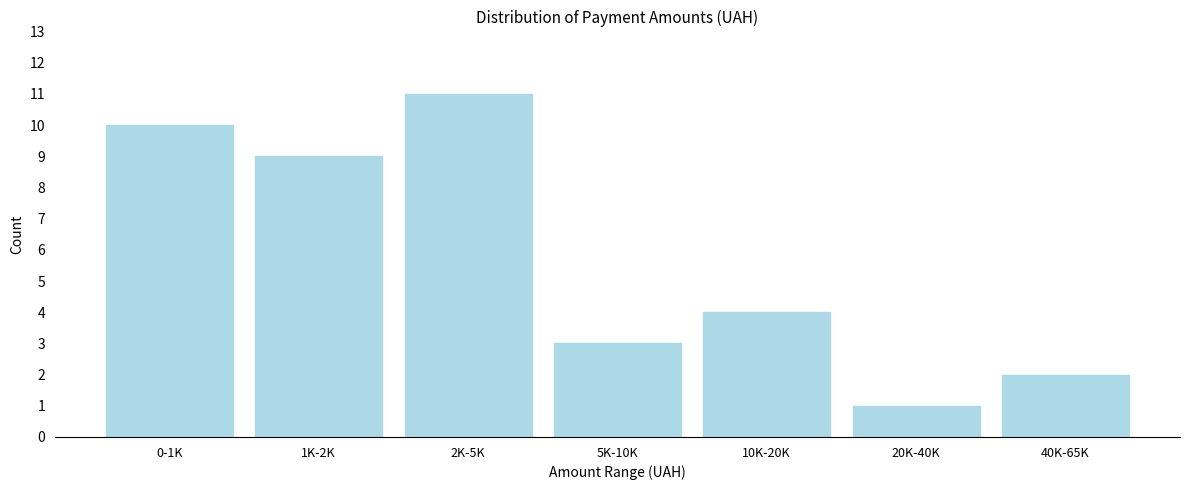

Reading left to right, what are all the values shown in this chart?

10	9	11	3	4	1	2